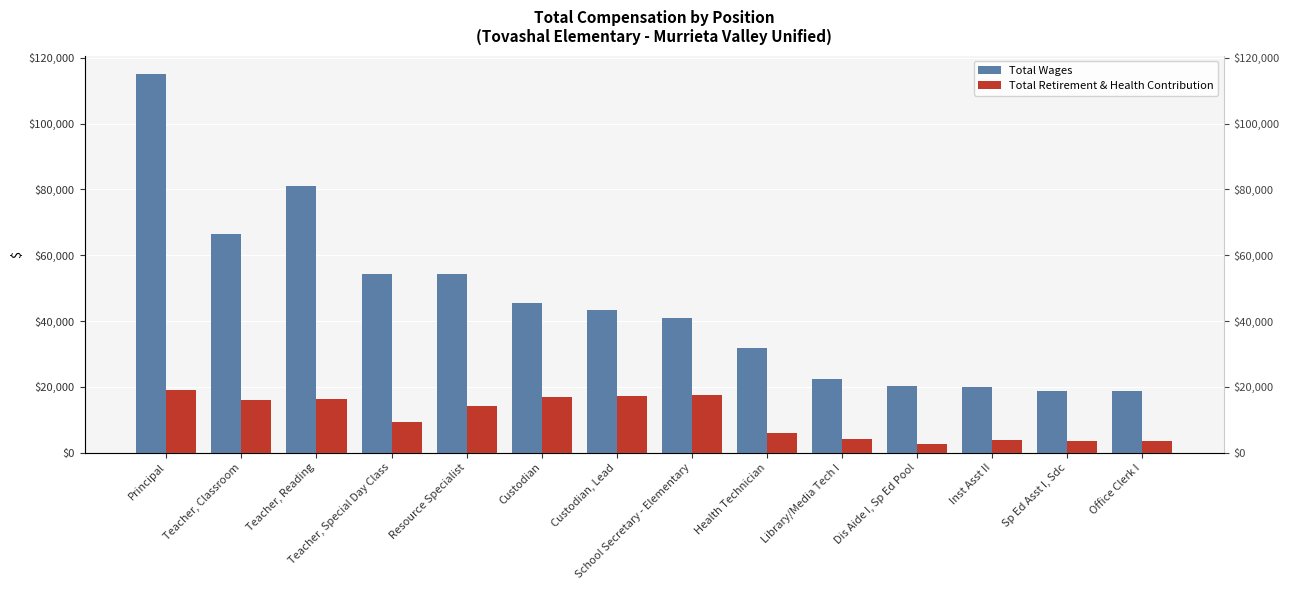

Where is Total Retirement & Health Contribution nearest to the value 10882?

Teacher, Special Day Class